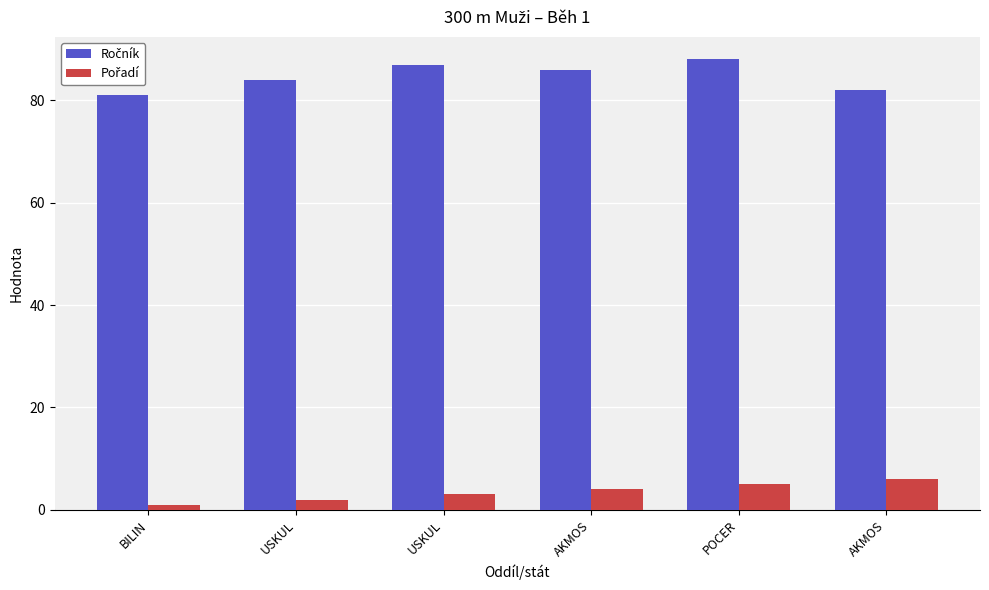

What is the value of the Pořadí bar at the 6th from the left?

4